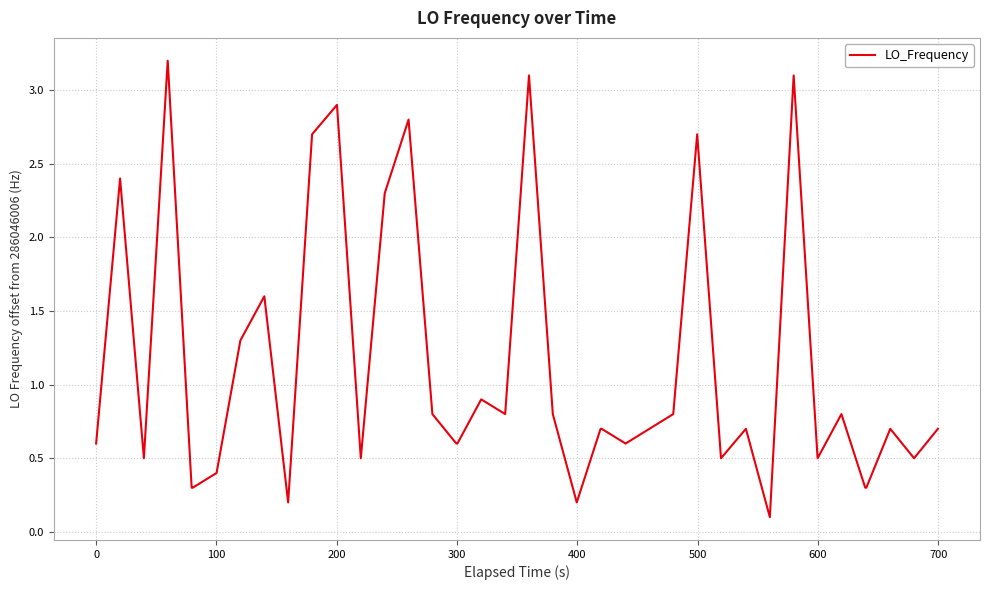

What is the difference between the maximum and minimum values?

3.1